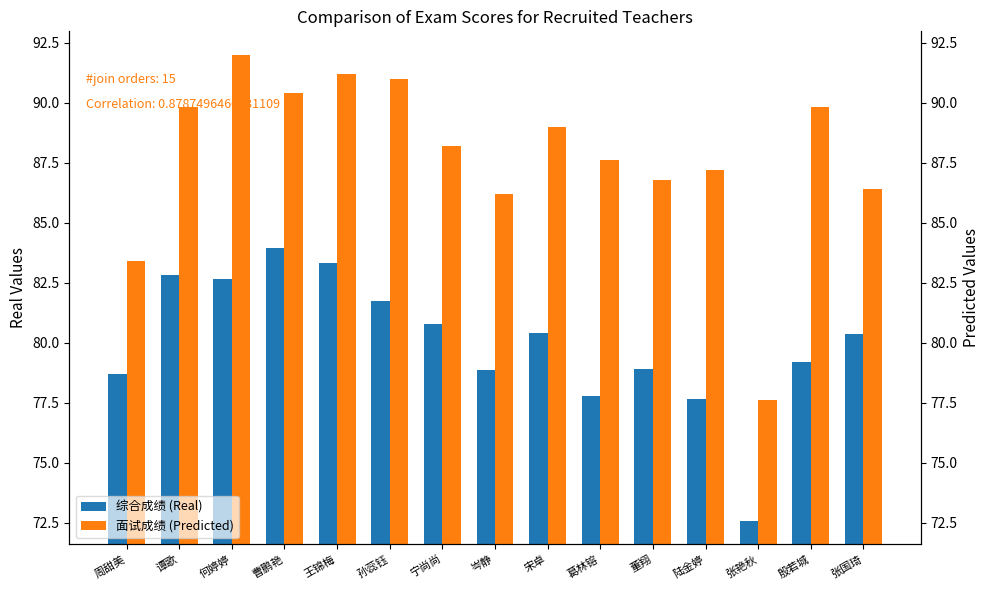

What is the maximum value for 面试成绩 (Predicted)?

92.0